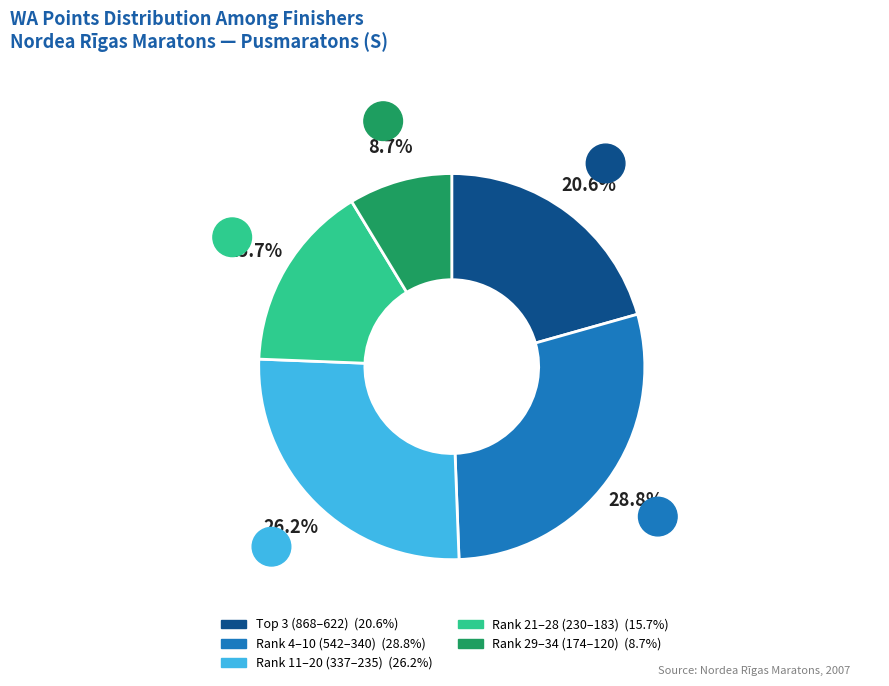

Is there any slice that represents more than half of the pie?

No